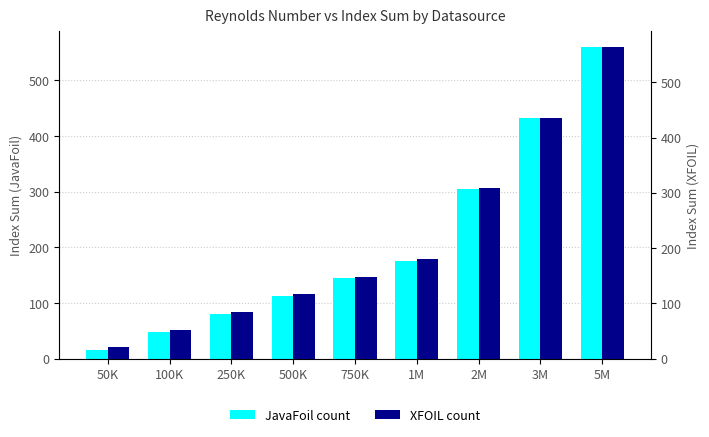

List the series in order of their peak value, highest first.

XFOIL count, JavaFoil count